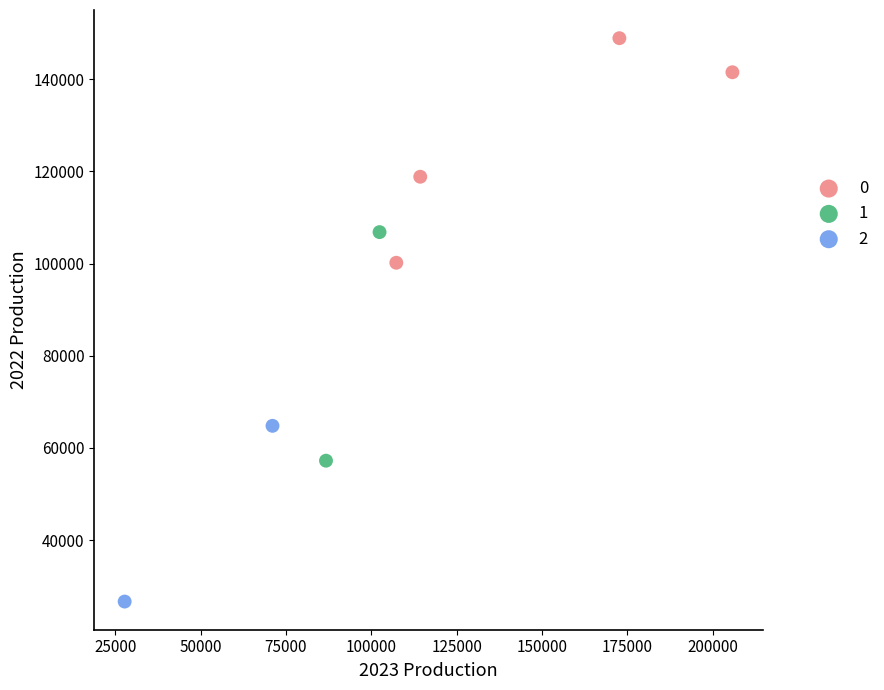

What are all the series names shown in the legend?

0, 1, 2